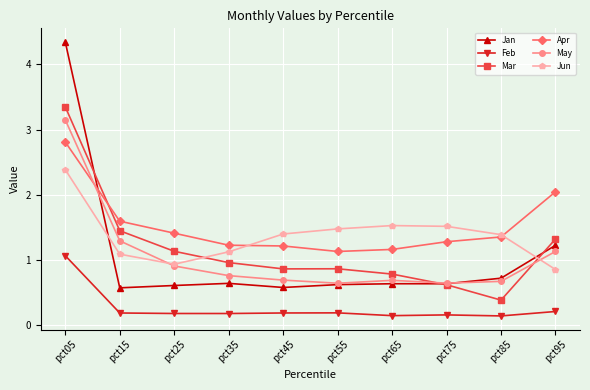

Which category has the highest value in the Mar series?

pct05